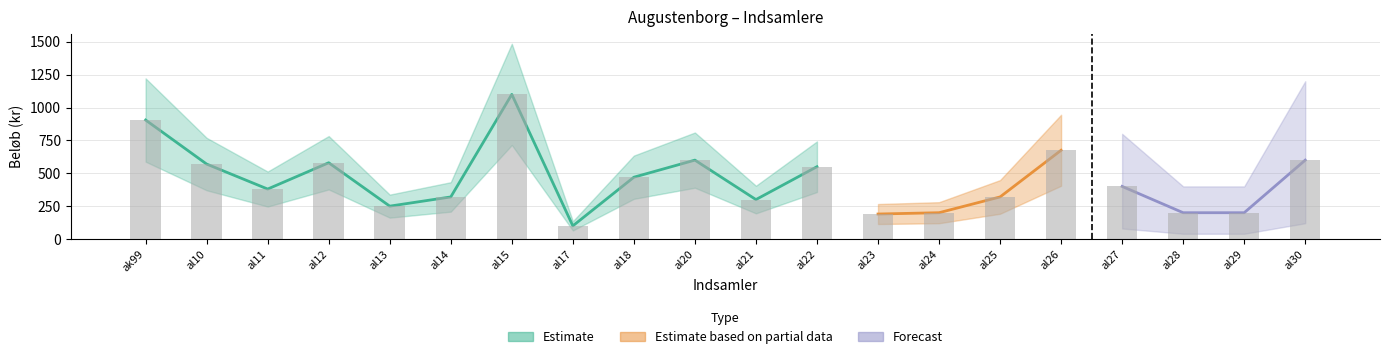

How many bars are there in total?

20